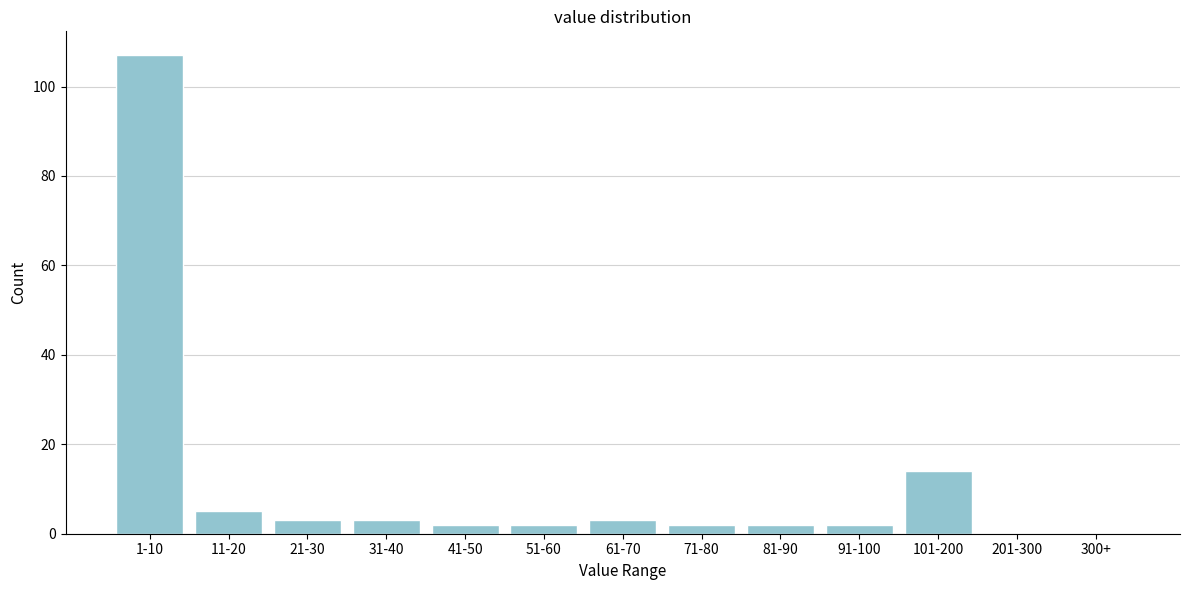

Reading left to right, list all the values displayed in this chart.

1-10=107	11-20=5	21-30=3	31-40=3	41-50=2	51-60=2	61-70=3	71-80=2	81-90=2	91-100=2	101-200=14	201-300=0	300+=0